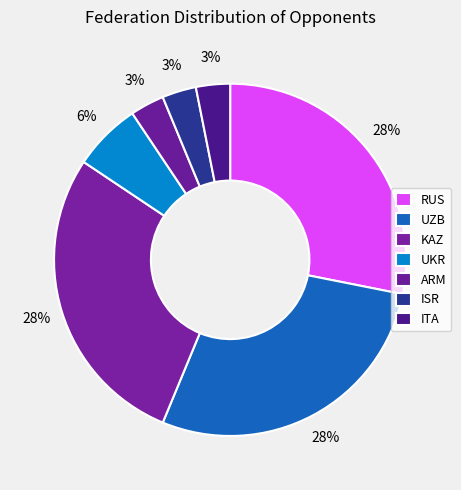

To the nearest percent, what portion does ISR represent?

3%